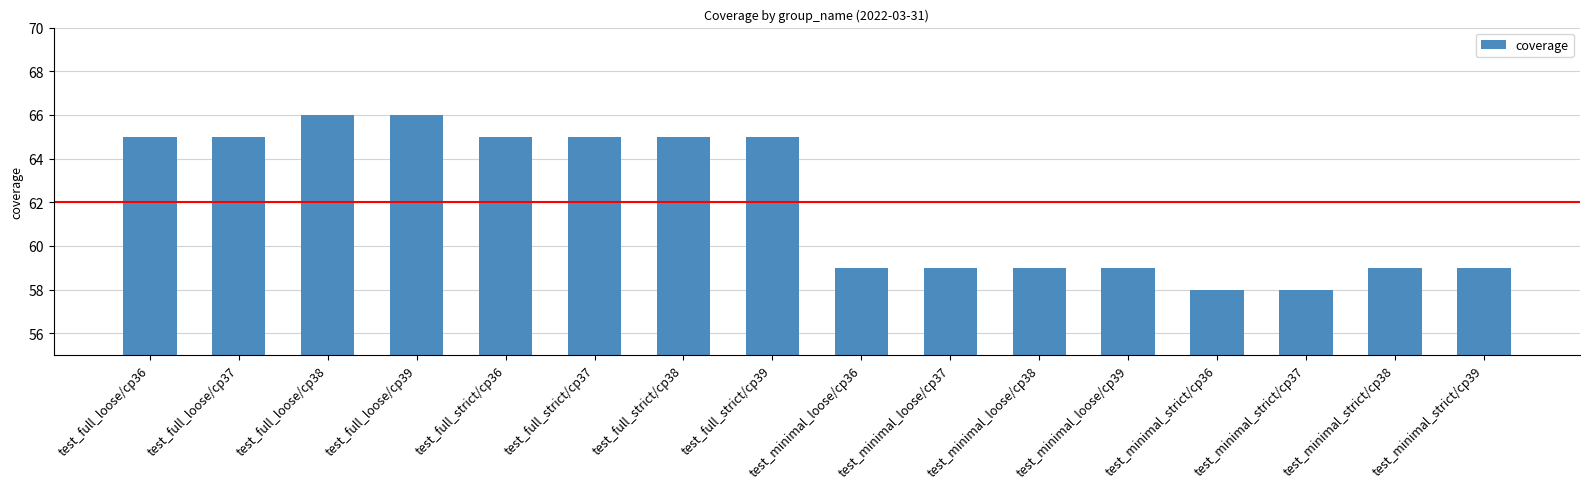

Approximately how many times larger is the value at test_full_loose/cp36 compared to test_full_loose/cp38?

1.0